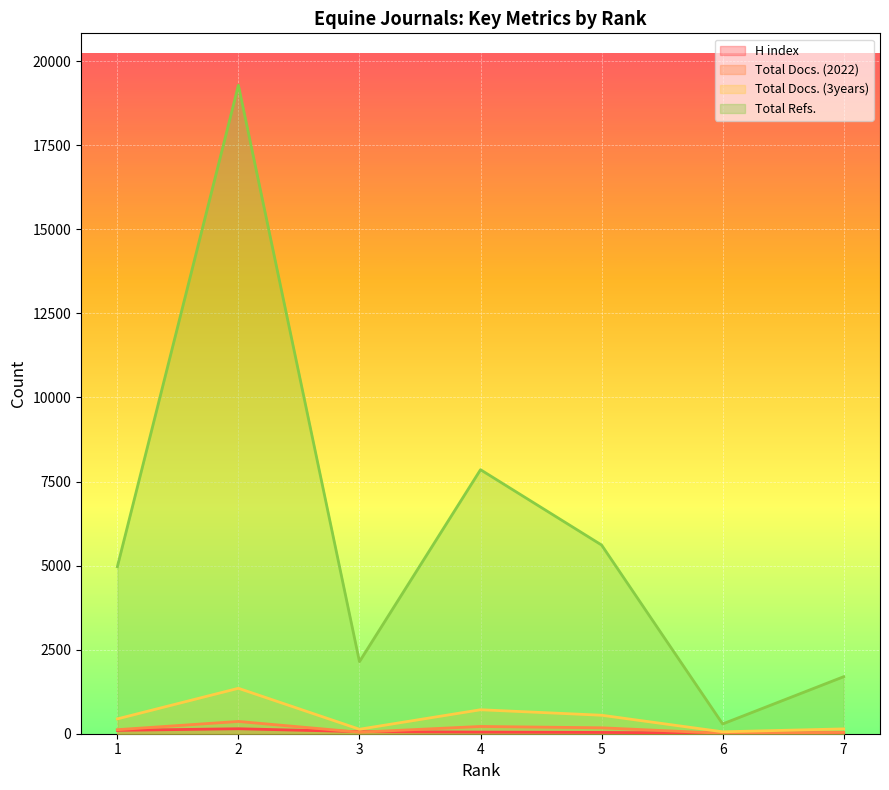

What is the difference between the maximum and minimum values in the H index series?

127